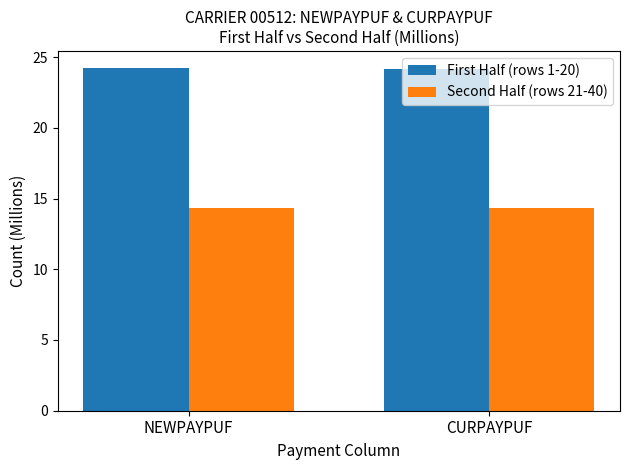

What are all the series names shown in the legend?

First Half (rows 1-20), Second Half (rows 21-40)